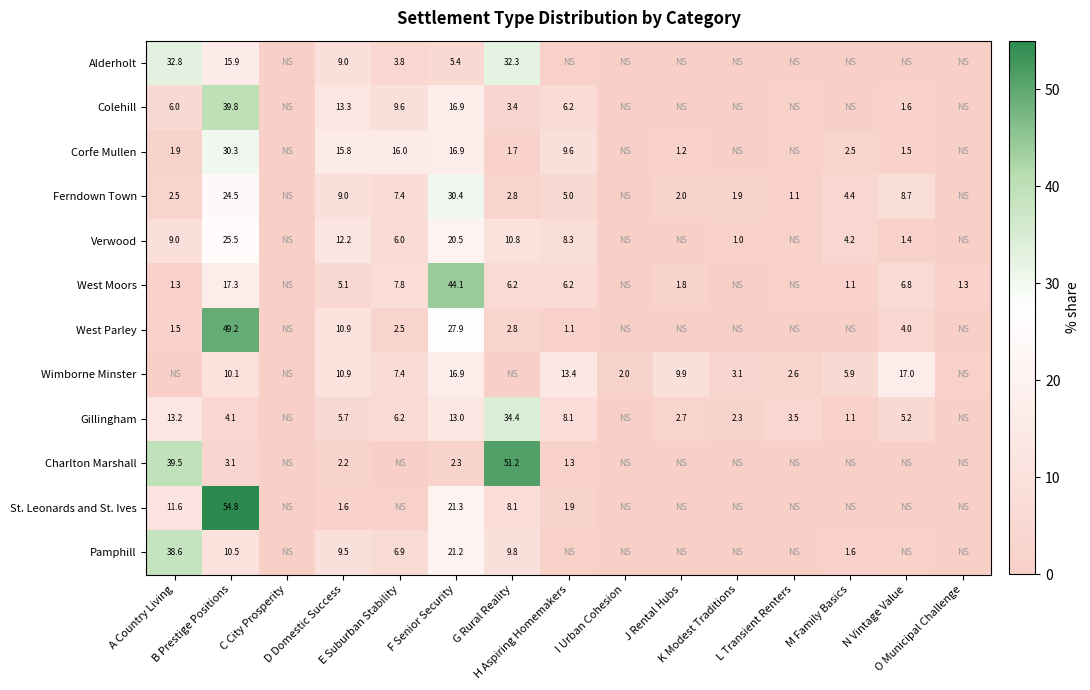

What is the sum of all Alderholt values?

100.0